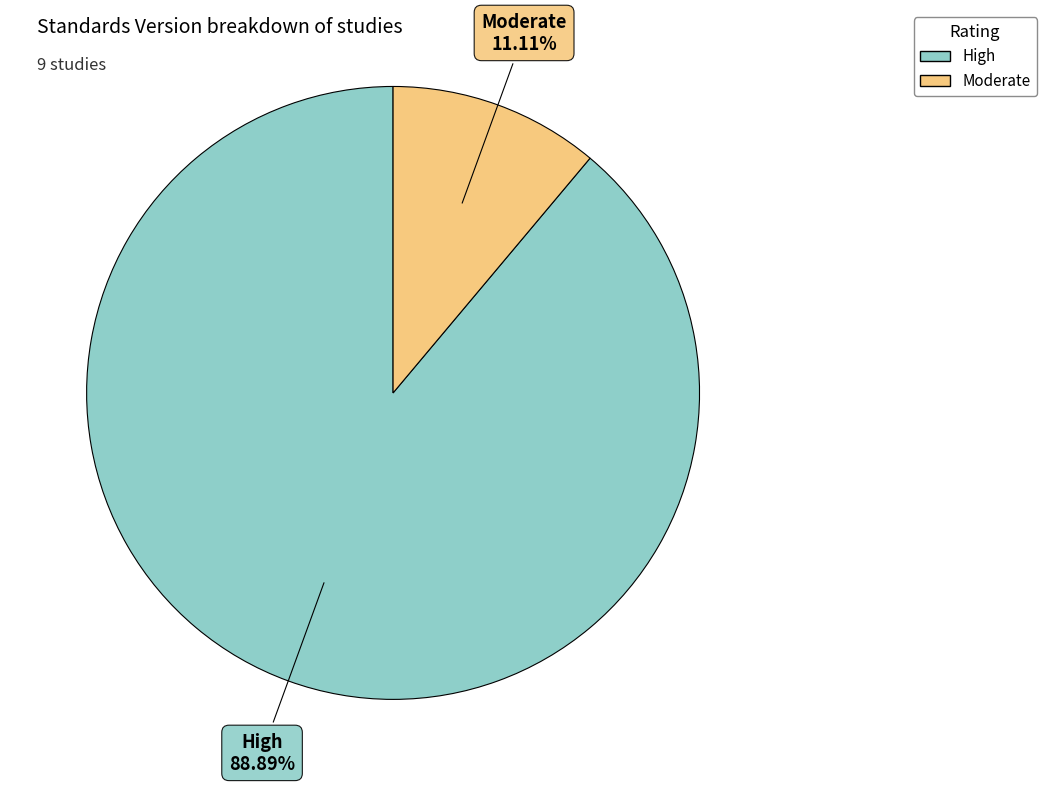

To the nearest percent, what is the average slice percentage?

50%